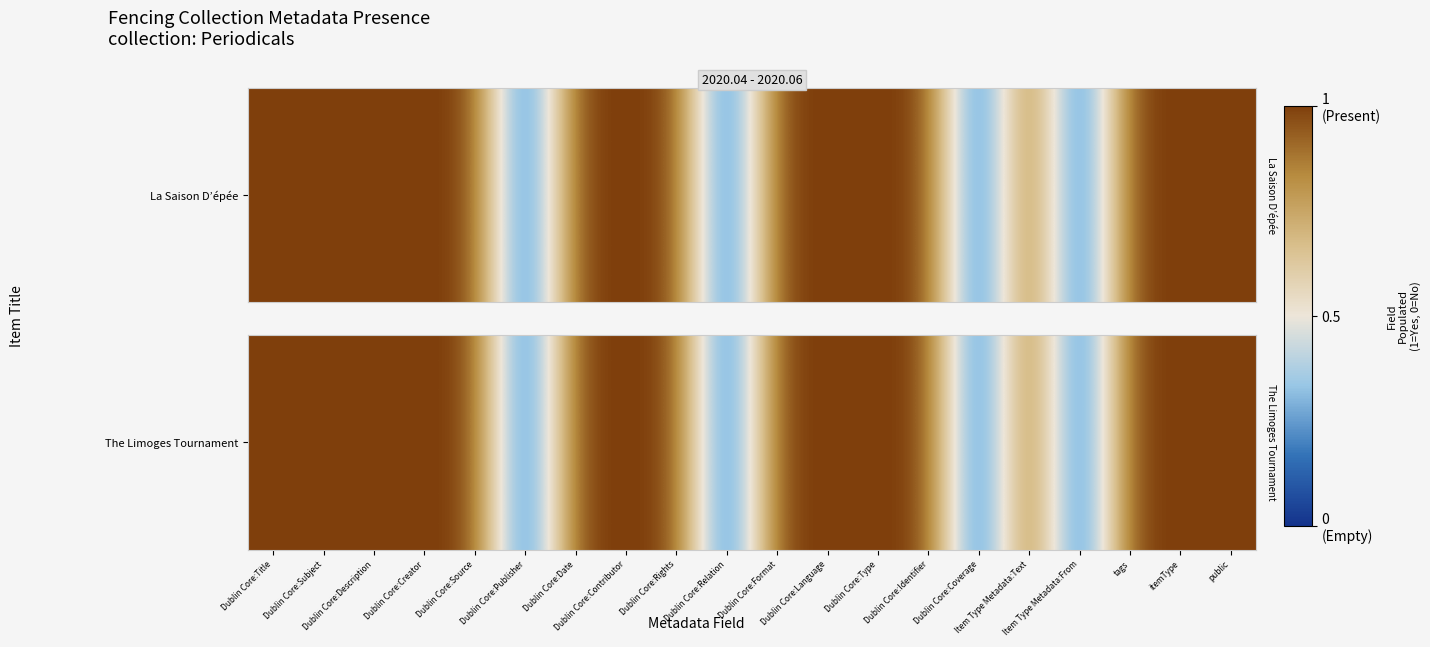

What is the greatest value displayed?

1